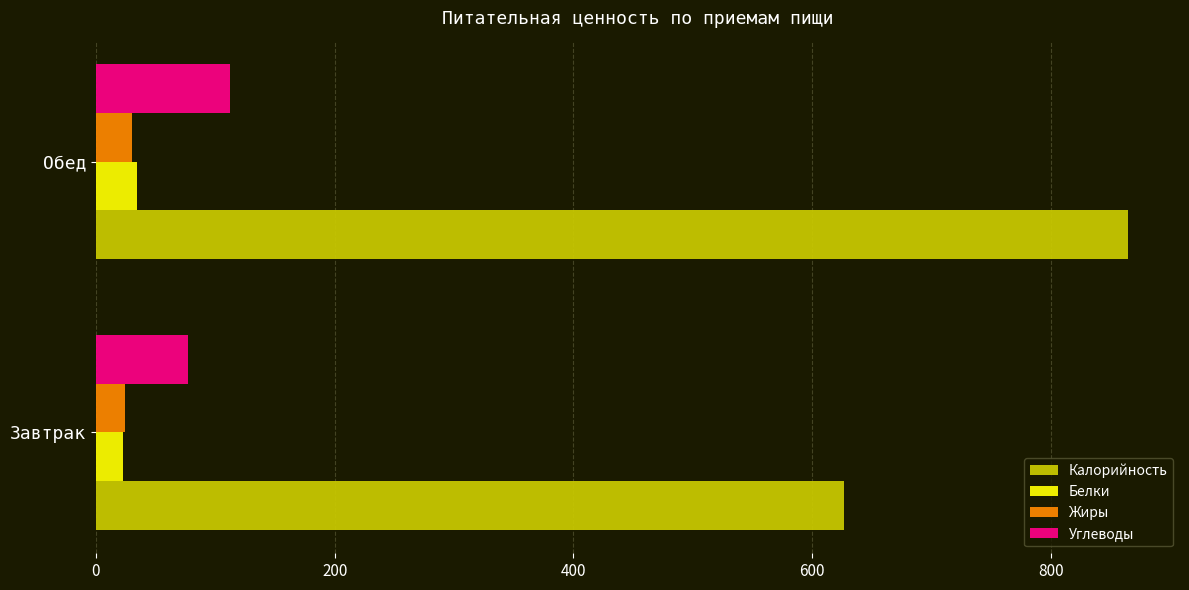

True or false: Калорийность has a value of 397.7 at Завтрак.

False